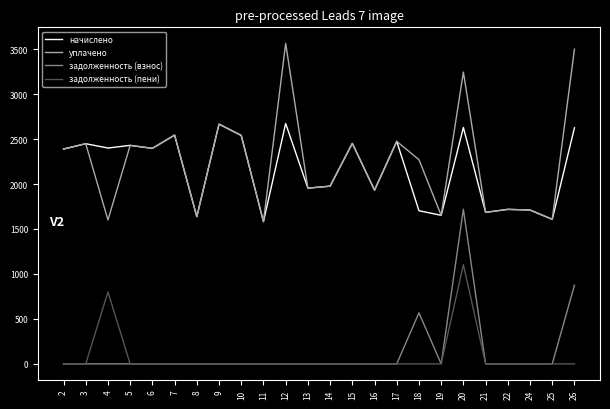

The value of задолженность (взнос) at 14 is 0.0. True or false?

True